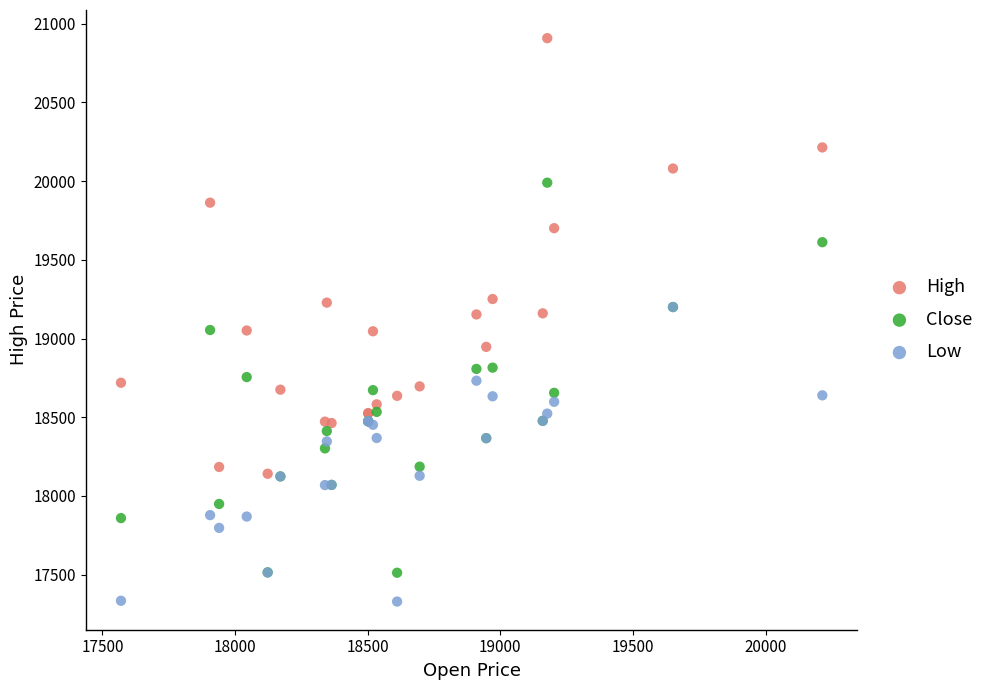

Which series has the widest spread of Y values?

High